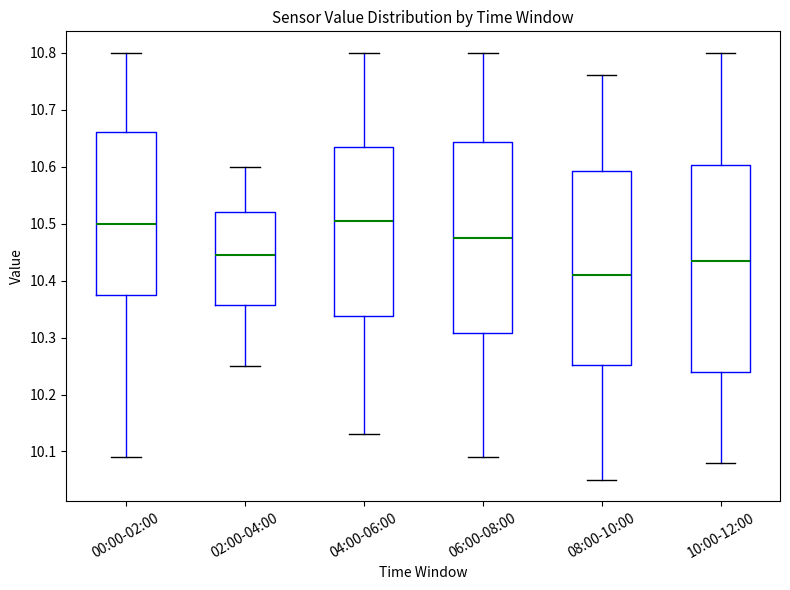

Which box is the tallest, from its lower edge to its upper edge?

10:00-12:00